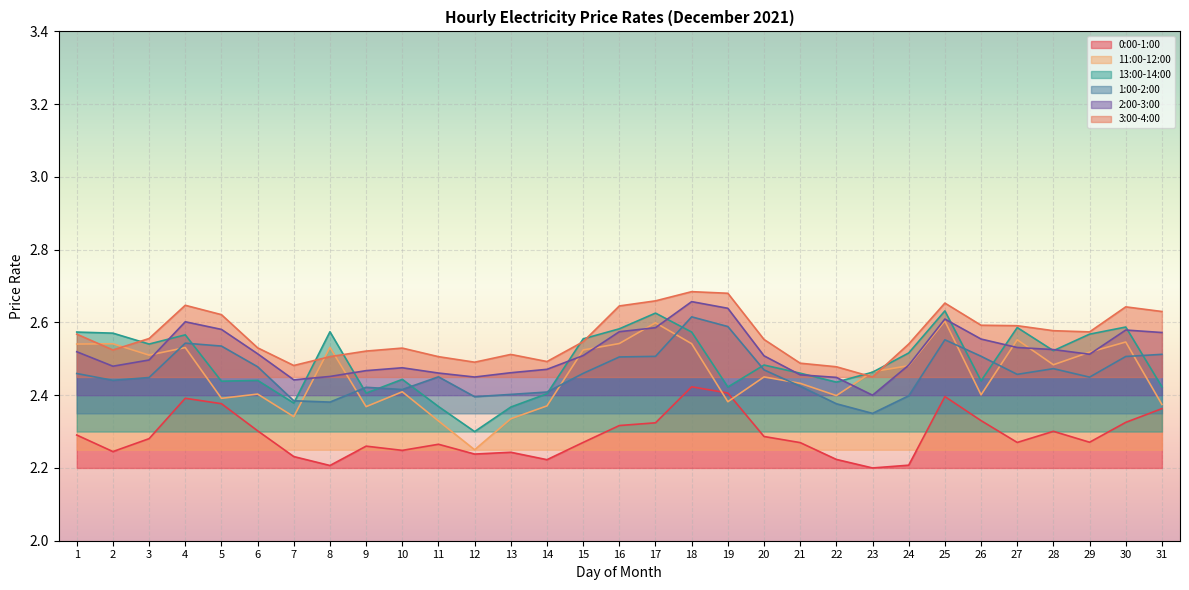

What is the difference between the maximum and minimum values in the 2:00-3:00 series?

0.3